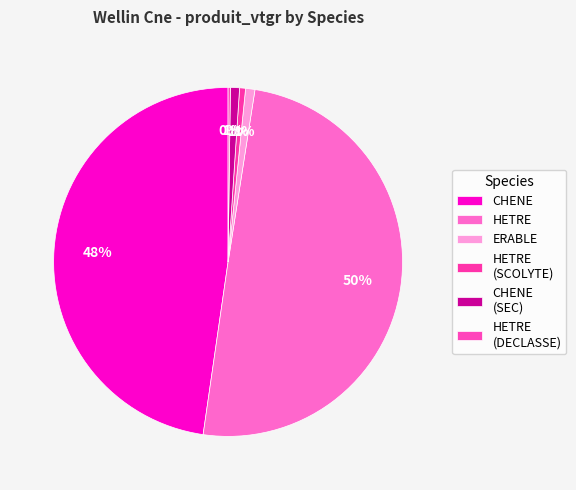

Rank the categories by value from lowest to highest.

HETRE (DECLASSE), CHENE (SEC), HETRE (SCOLYTE), ERABLE, CHENE, HETRE